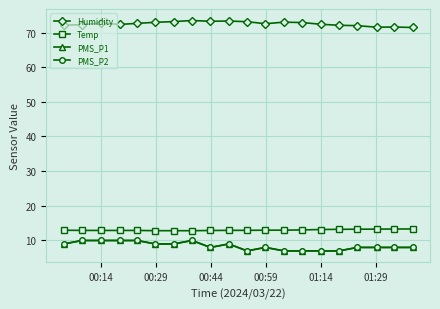

Does the chart have visible grid lines?

Yes